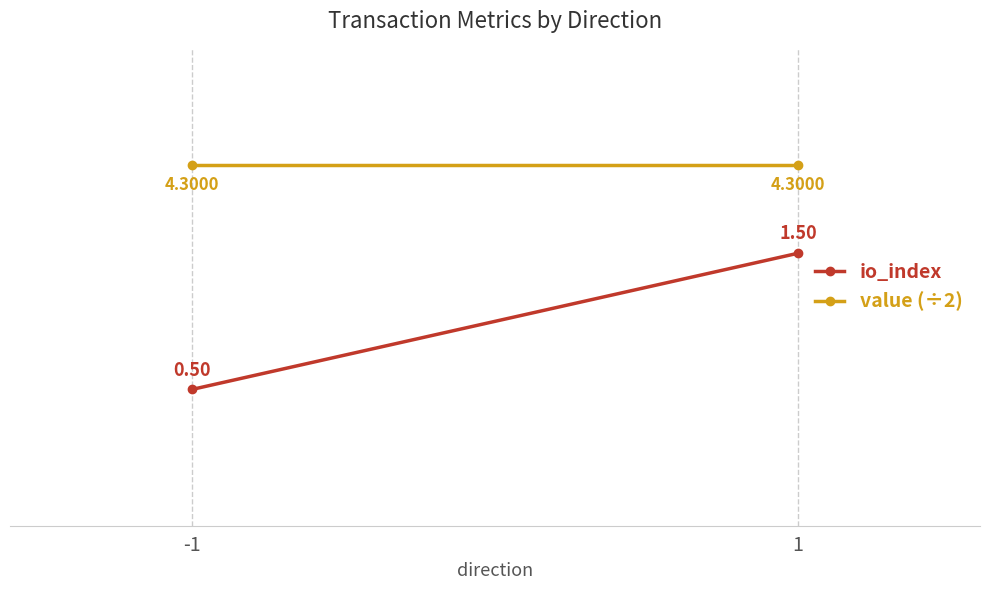

Rank the series at -1 from highest to lowest value.

value (÷2), io_index